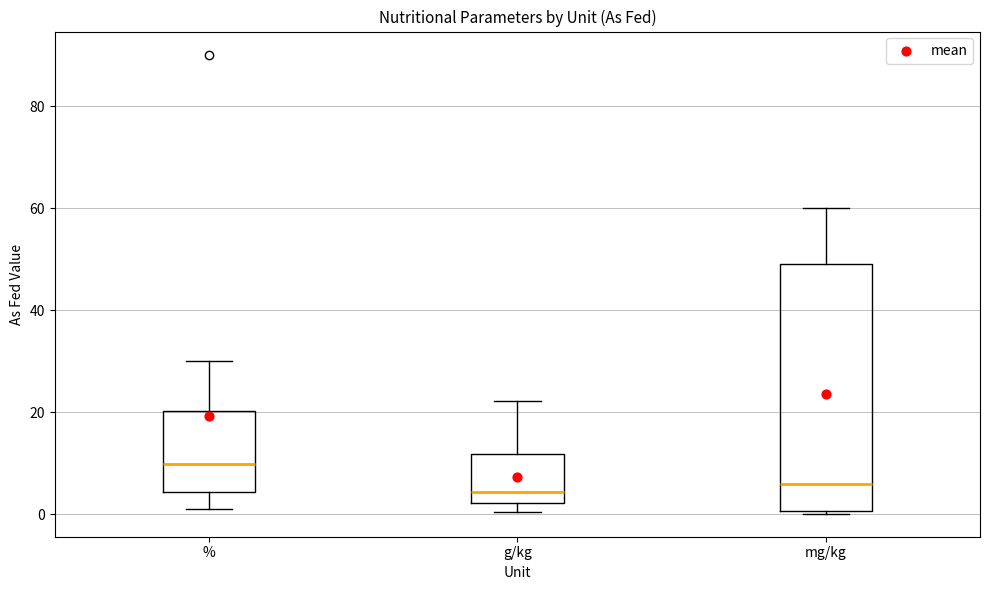

Reading left to right, read every box against the y-axis: the position of its median line, the range the box covers, and the ends of its whiskers. The values are not printed on the chart, so give them approximately, as read against the axis.

%: median 10, box 4 to 20, whiskers 2 to 30
g/kg: median 4, box 2 to 12, whiskers 0 to 22
mg/kg: median 6, box 0 to 50, whiskers 0 to 60